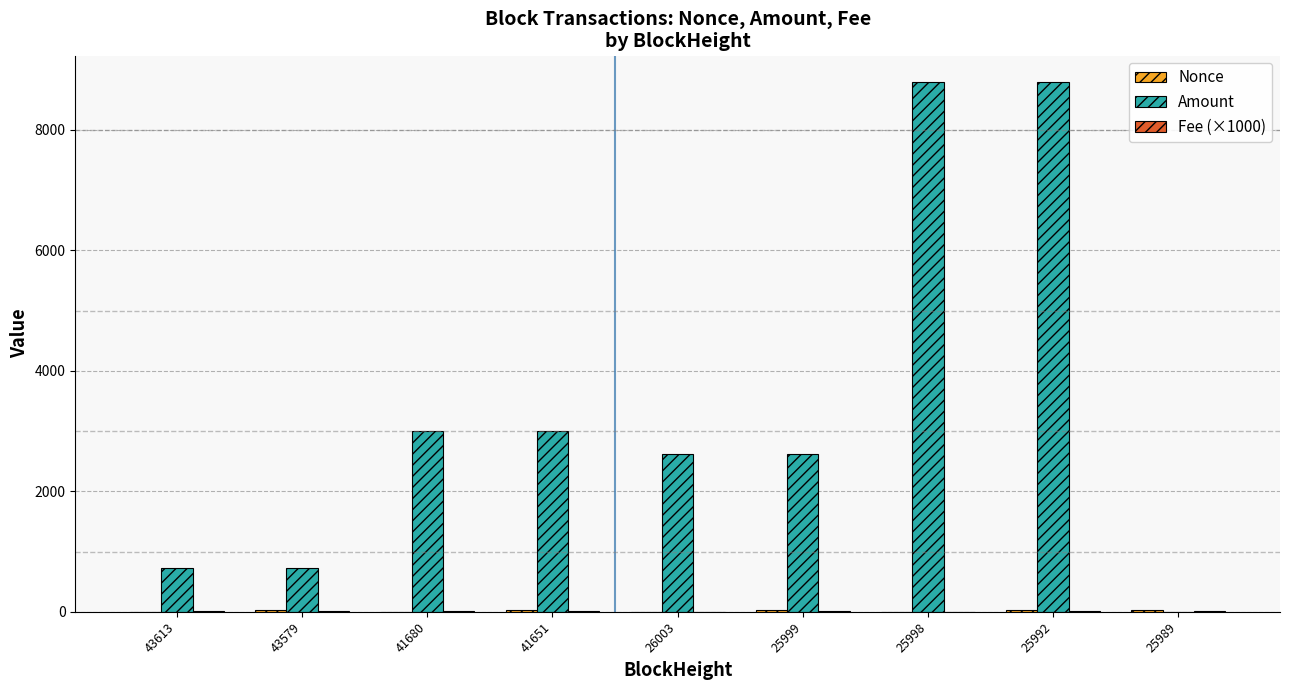

Is it true that Amount equals 8794.0 at 25998?

True